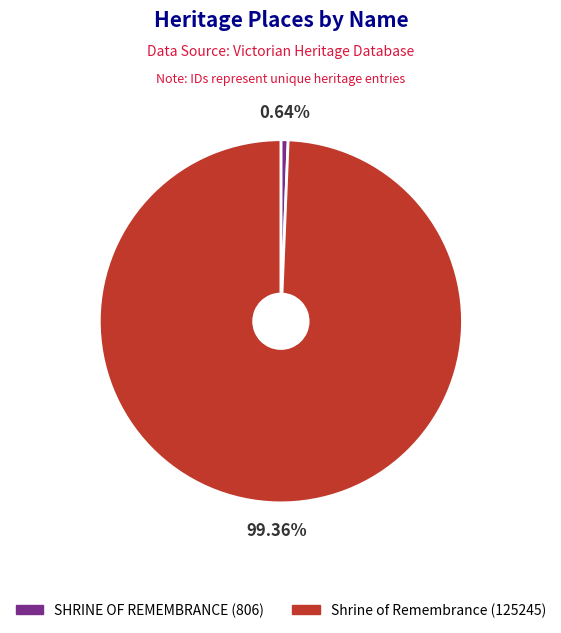

Rank the categories by value from lowest to highest.

SHRINE OF REMEMBRANCE, Shrine of Remembrance